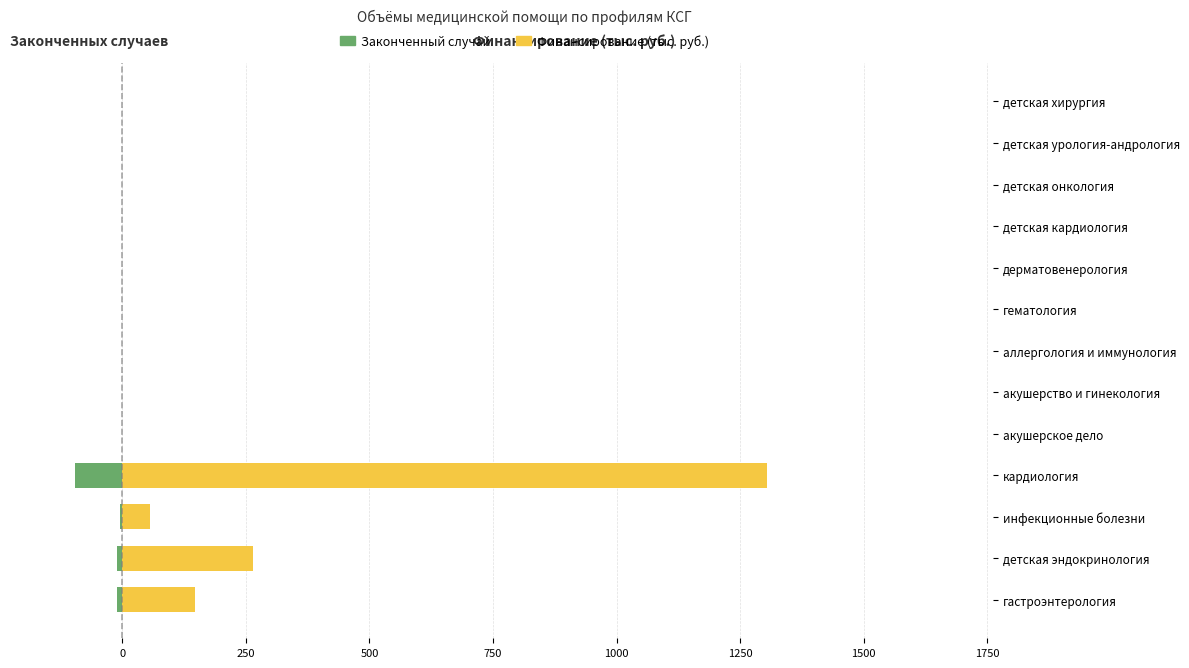

What are all the series names shown in the legend?

Законченный случай, Финансирование (тыс. руб.)